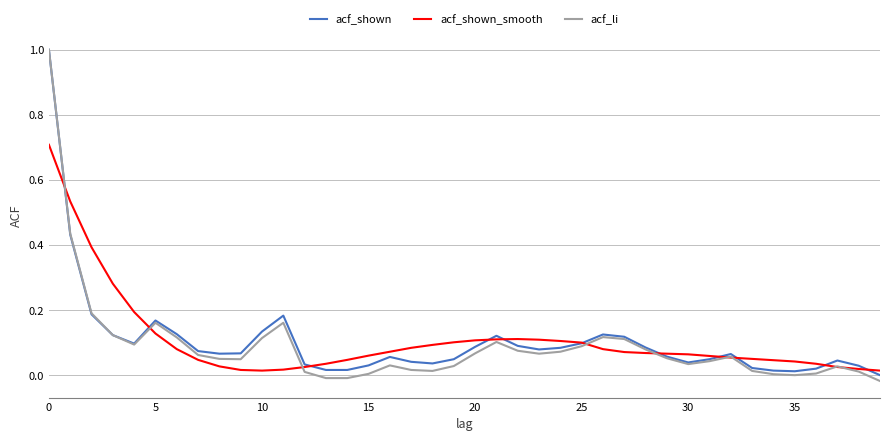

What is the maximum value shown in the chart?

1.0